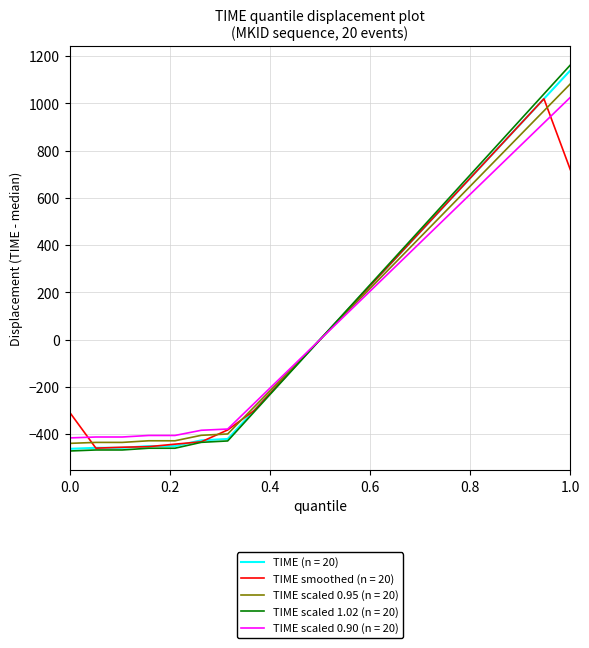

What is the minimum value for TIME scaled 0.95 (n = 20)?

-438.6